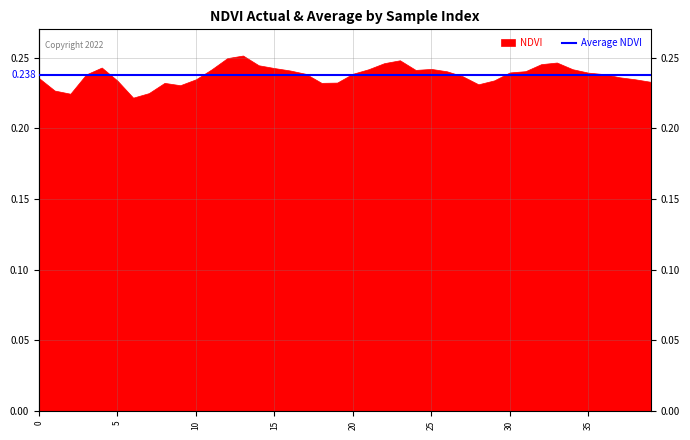

Reading left to right, what are all the values shown in this chart?

NDVI: 0=0.2	1=0.2	2=0.2	3=0.2	4=0.2	5=0.2	6=0.2	7=0.2	8=0.2	9=0.2	10=0.2	11=0.2	12=0.2	13=0.3	14=0.2	15=0.2	16=0.2	17=0.2	18=0.2	19=0.2	20=0.2	21=0.2	22=0.2	23=0.2	24=0.2	25=0.2	26=0.2	27=0.2	28=0.2	29=0.2	30=0.2	31=0.2	32=0.2	33=0.2	34=0.2	35=0.2	36=0.2	37=0.2	38=0.2	39=0.2
Average NDVI: 0=0.2	1=0.2	2=0.2	3=0.2	4=0.2	5=0.2	6=0.2	7=0.2	8=0.2	9=0.2	10=0.2	11=0.2	12=0.2	13=0.2	14=0.2	15=0.2	16=0.2	17=0.2	18=0.2	19=0.2	20=0.2	21=0.2	22=0.2	23=0.2	24=0.2	25=0.2	26=0.2	27=0.2	28=0.2	29=0.2	30=0.2	31=0.2	32=0.2	33=0.2	34=0.2	35=0.2	36=0.2	37=0.2	38=0.2	39=0.2